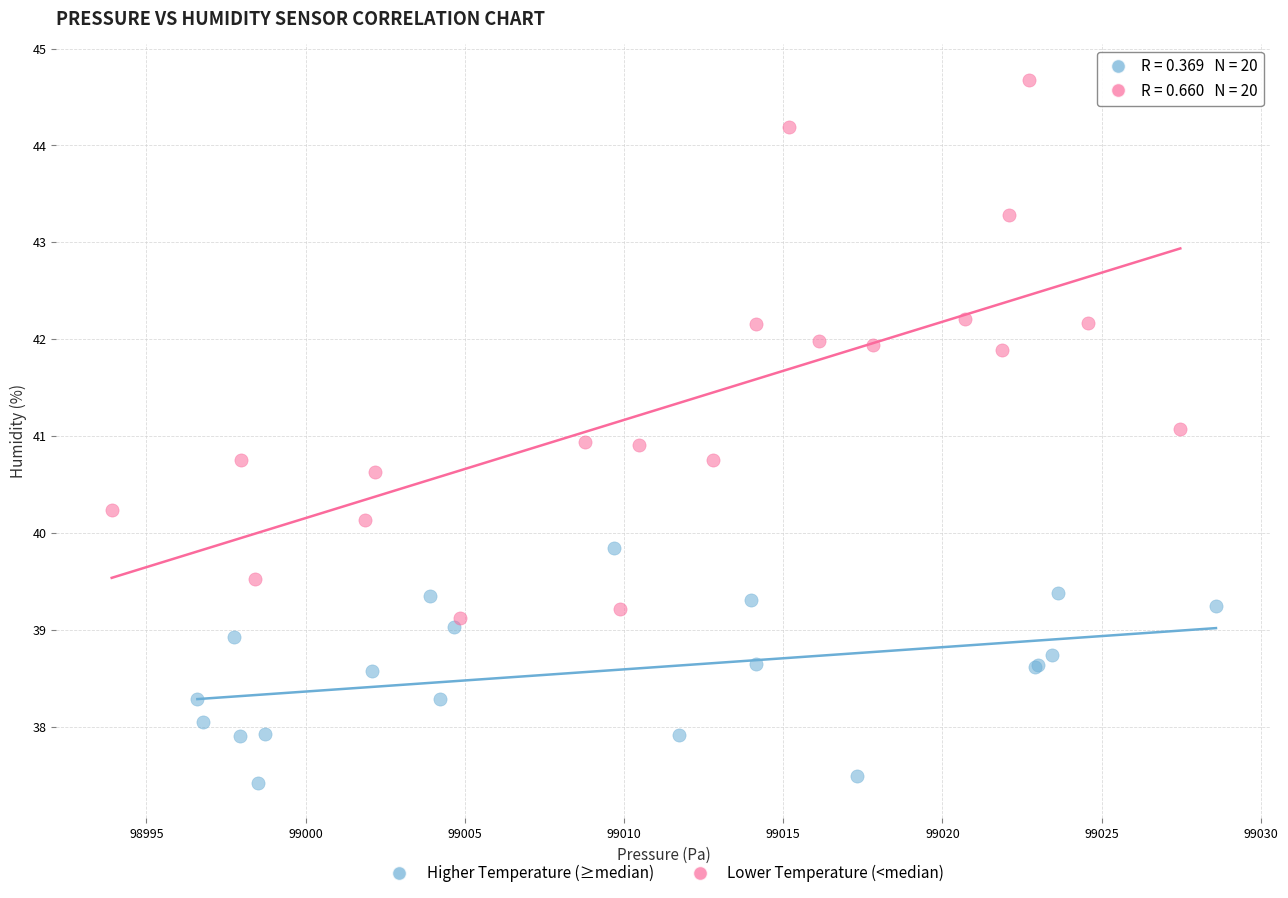

Which series has the widest spread of Y values?

Lower Temperature (<median)